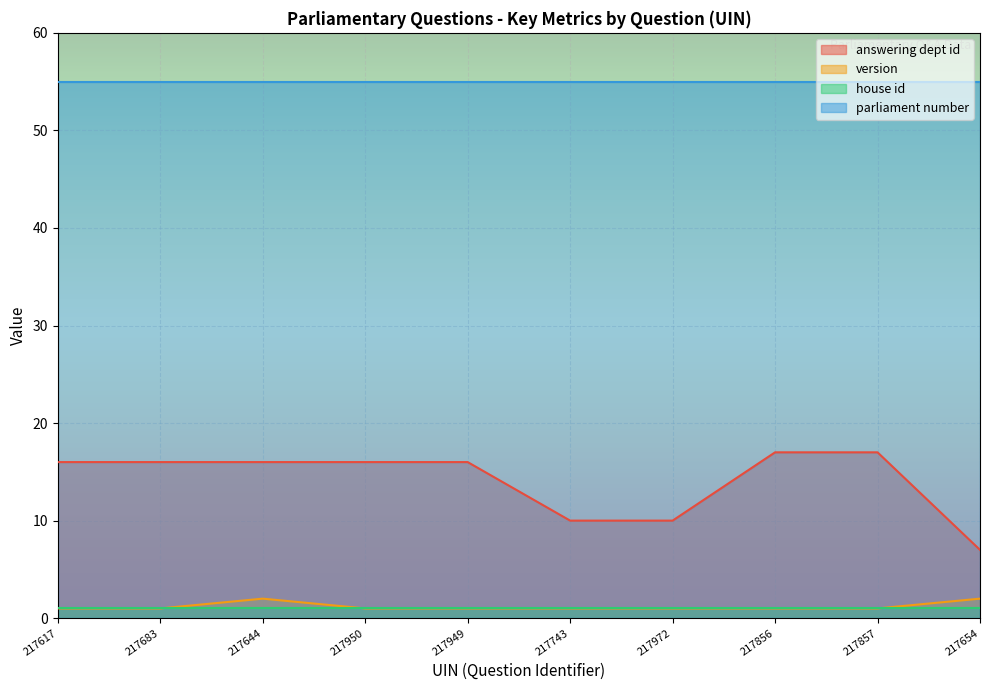

What is the highest value of the answering dept id series?

17